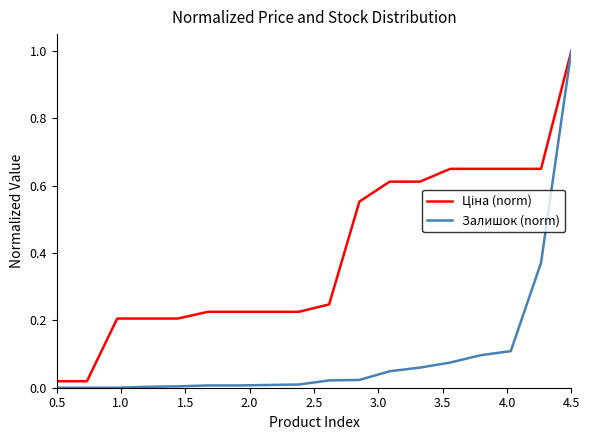

What is the highest value of the Залишок (norm) series?

1.0